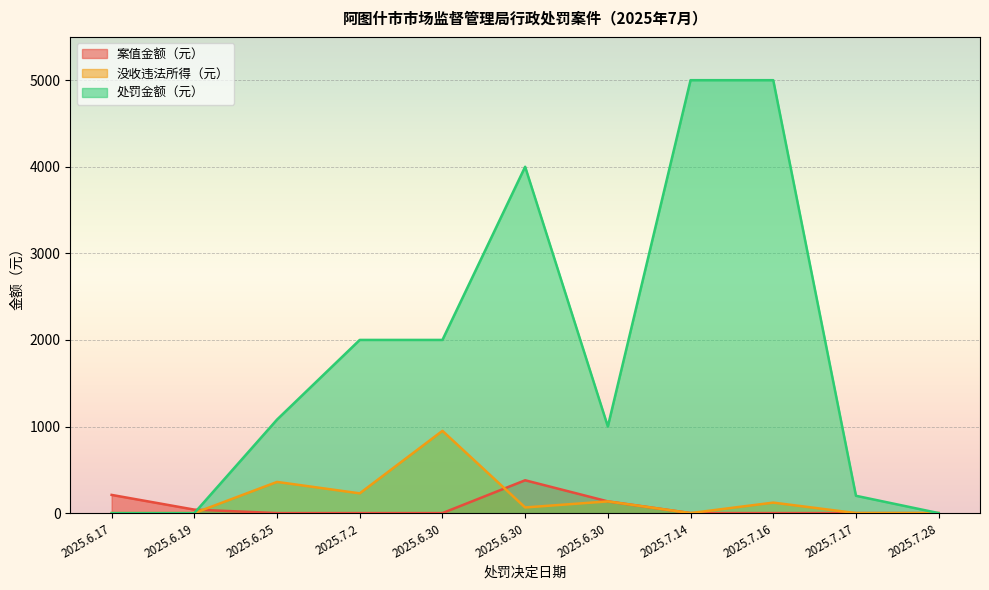

Reading left to right, list all the values displayed in this chart.

案值金额（元）: 2025.6.17=210	2025.6.19=40	2025.6.25=0	2025.7.2=0	2025.6.30=0	2025.6.30=379	2025.6.30=135	2025.7.14=0	2025.7.16=0	2025.7.17=0	2025.7.28=0
没收违法所得（元）: 2025.6.17=0	2025.6.19=0	2025.6.25=360	2025.7.2=228	2025.6.30=950	2025.6.30=65	2025.6.30=135	2025.7.14=0	2025.7.16=121	2025.7.17=0	2025.7.28=0
处罚金额（元）: 2025.6.17=0	2025.6.19=0	2025.6.25=1080	2025.7.2=2000	2025.6.30=2000	2025.6.30=4000	2025.6.30=1000	2025.7.14=5000	2025.7.16=5000	2025.7.17=200	2025.7.28=0